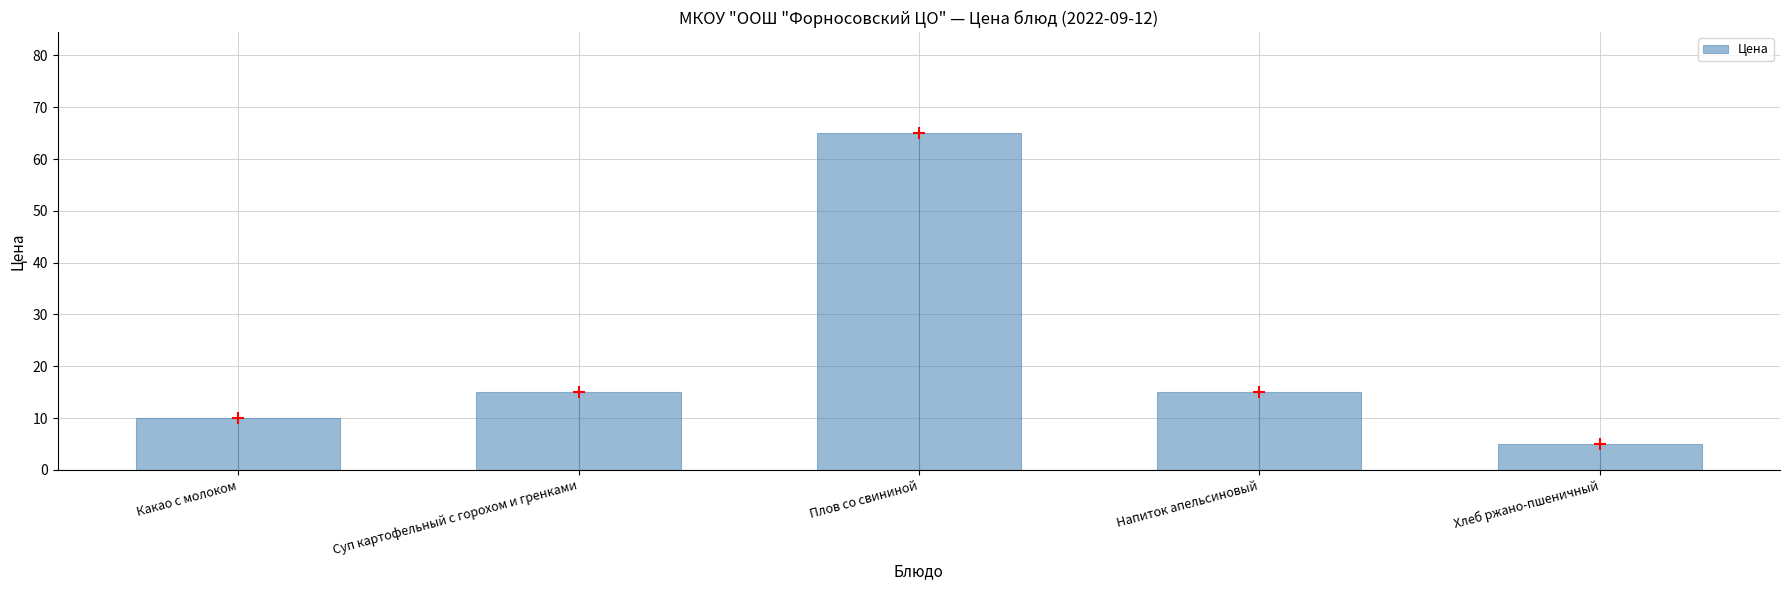

What is the change in value from Какао с молоком to Суп картофельный с горохом и гренками?

+5